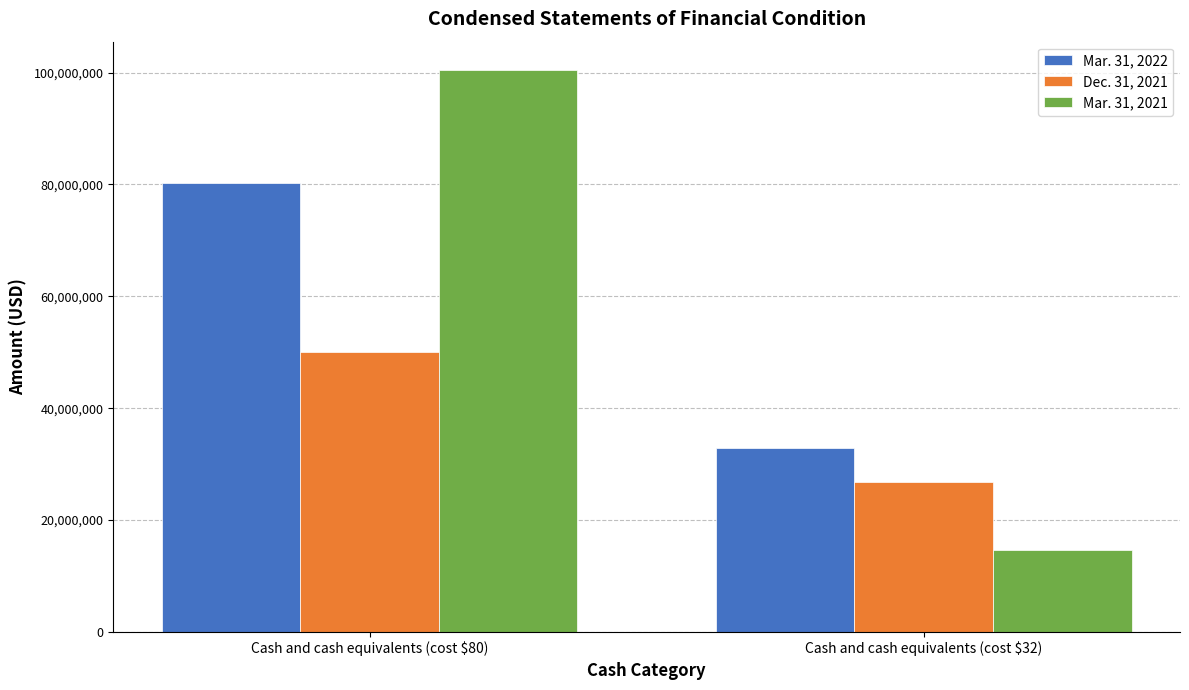

What is the smallest value displayed?

14583863